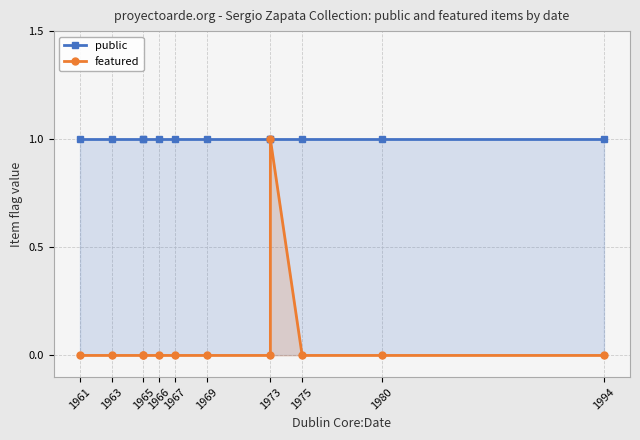

How many lines are shown in the chart?

2